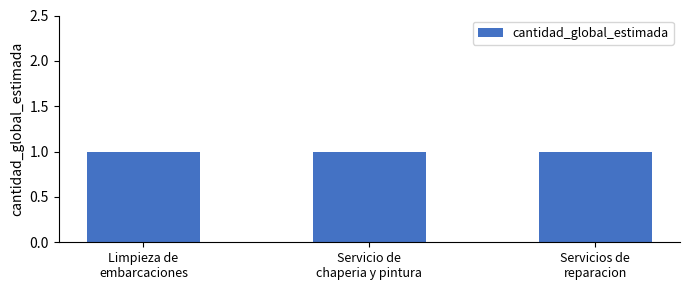

Rank the categories by cantidad_global_estimada value from lowest to highest.

Limpieza de
embarcaciones, Servicio de
chaperia y pintura, Servicios de
reparacion